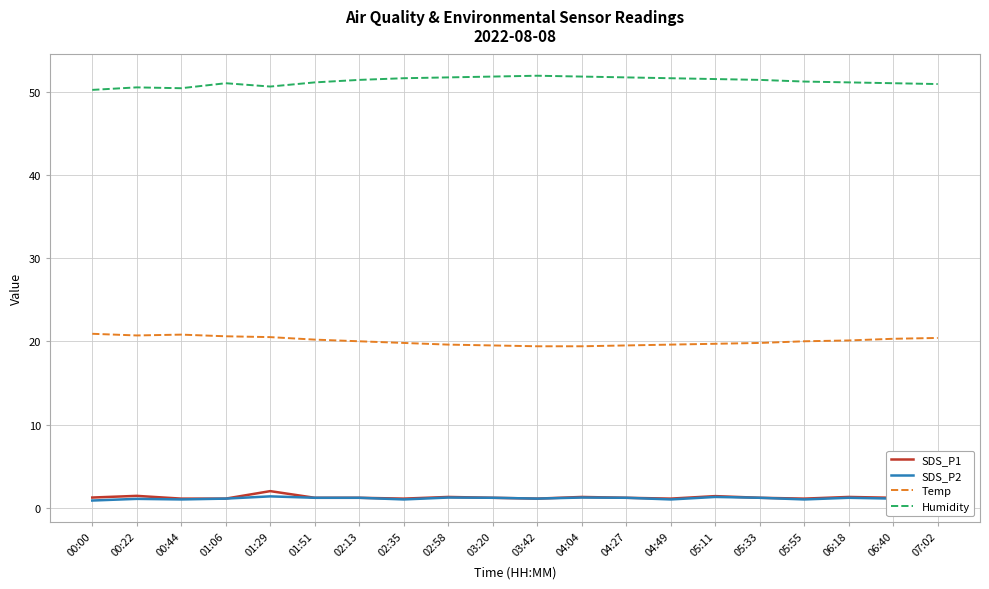

Reading left to right, extract all data points from this chart.

SDS_P1: 1.2	1.4	1.1	1.1	2.0	1.2	1.2	1.1	1.3	1.2	1.1	1.3	1.2	1.1	1.4	1.2	1.1	1.3	1.2	1.1
SDS_P2: 0.9	1.1	1.0	1.1	1.4	1.2	1.2	1.0	1.2	1.2	1.1	1.2	1.2	1.0	1.3	1.2	1.0	1.2	1.1	1.0
Temp: 20.9	20.7	20.8	20.6	20.5	20.2	20.0	19.8	19.6	19.5	19.4	19.4	19.5	19.6	19.7	19.8	20.0	20.1	20.3	20.4
Humidity: 50.2	50.5	50.4	51.0	50.6	51.1	51.4	51.6	51.7	51.8	51.9	51.8	51.7	51.6	51.5	51.4	51.2	51.1	51.0	50.9